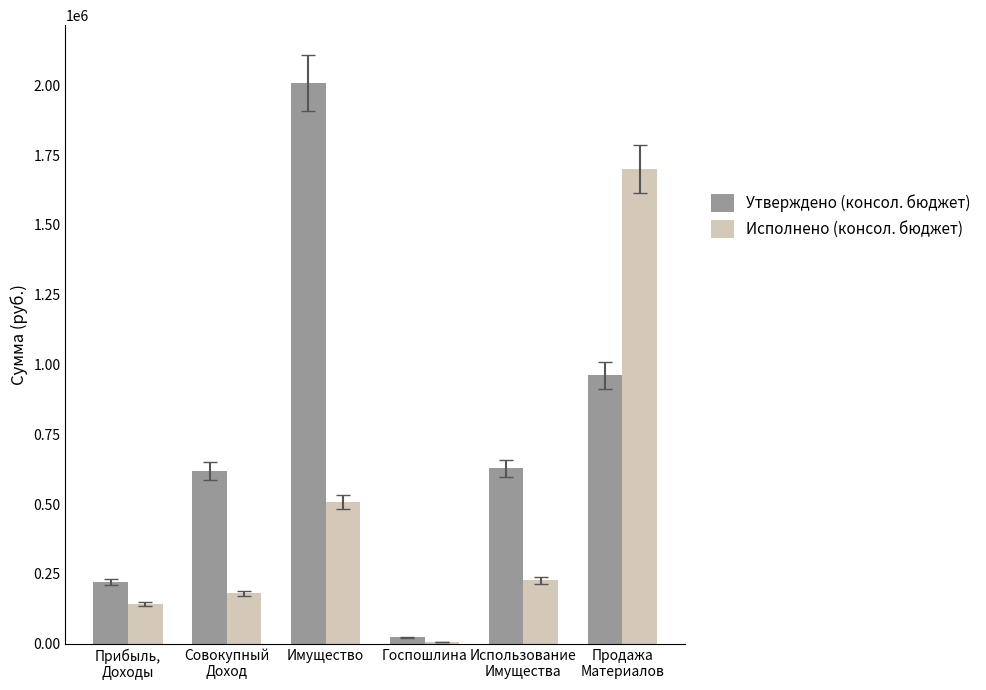

List the series in order of their peak value, lowest first.

Исполнено (консол. бюджет), Утверждено (консол. бюджет)